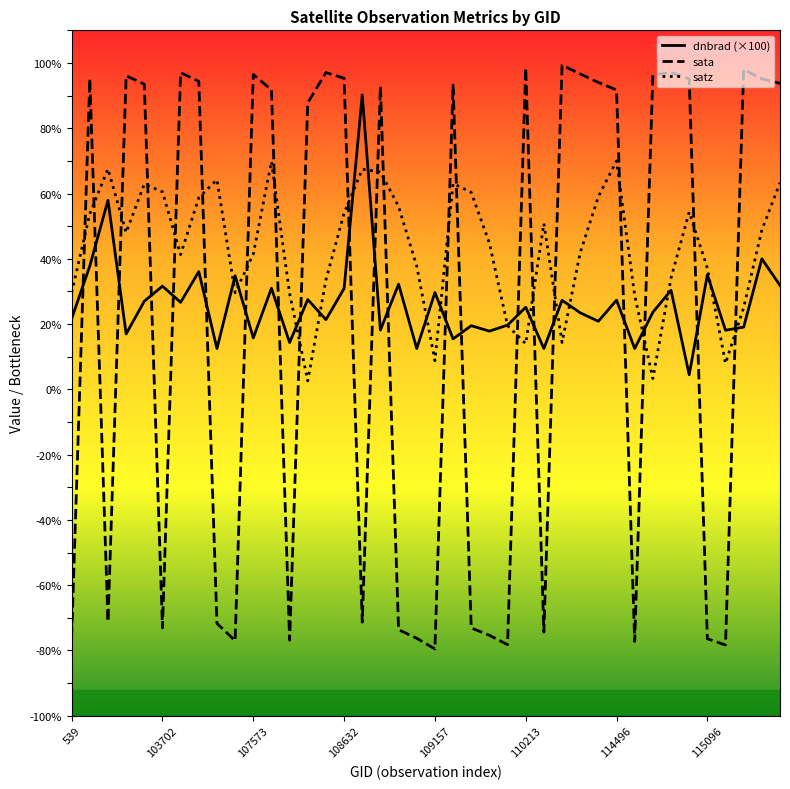

Which series has the widest spread of values?

sata